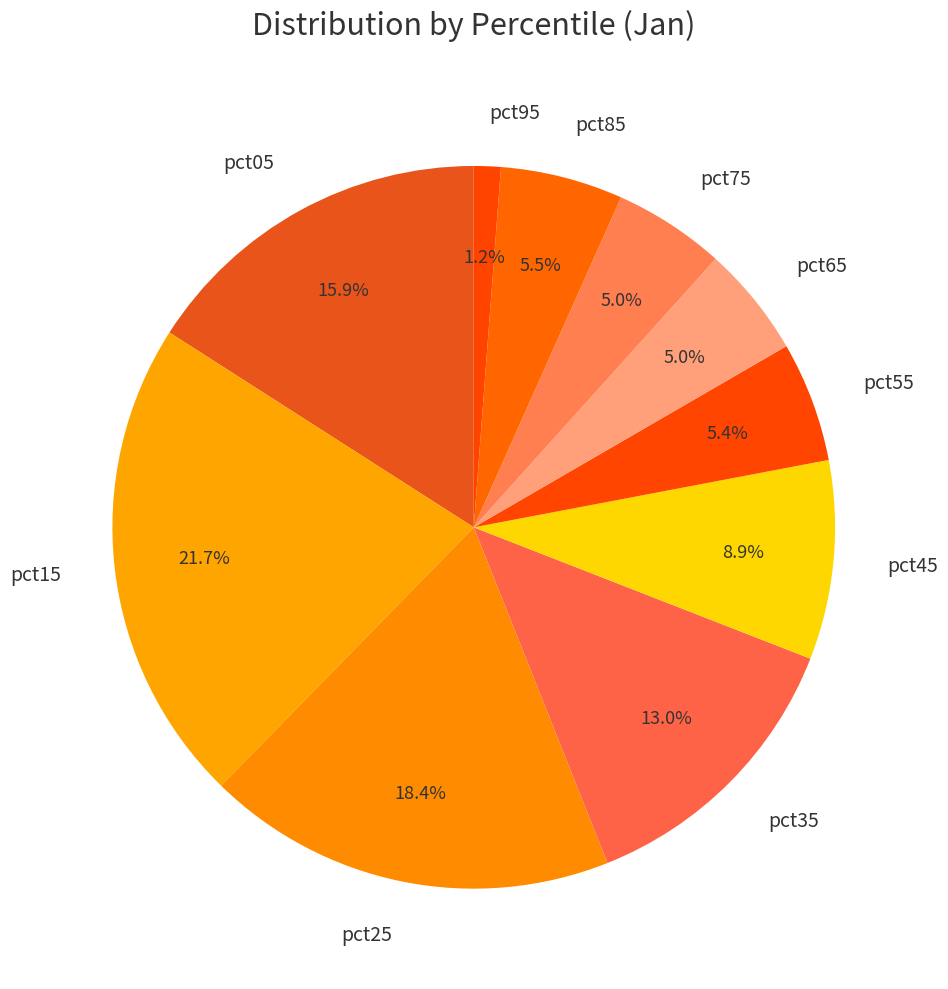

To the nearest percent, what percentage of the pie is pct95?

1%